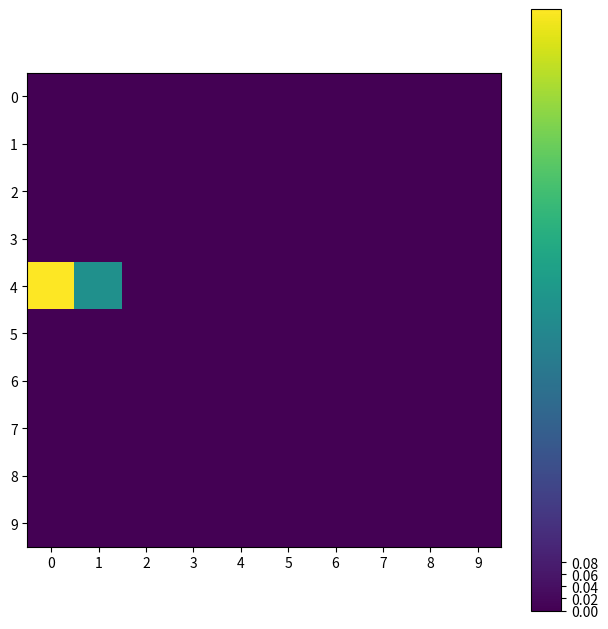

List the series in order of their peak value, highest first.

4, 0, 1, 2, 3, 5, 6, 7, 8, 9